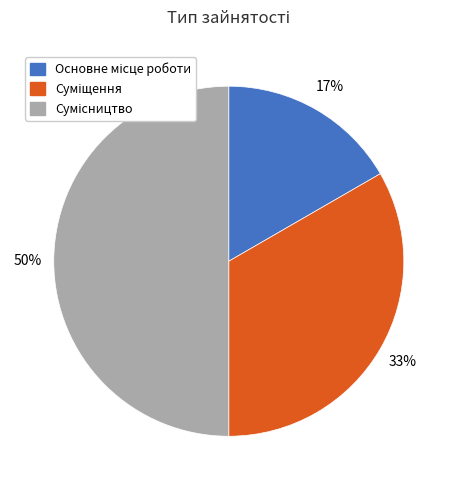

To the nearest percent, what is the average slice percentage?

33%